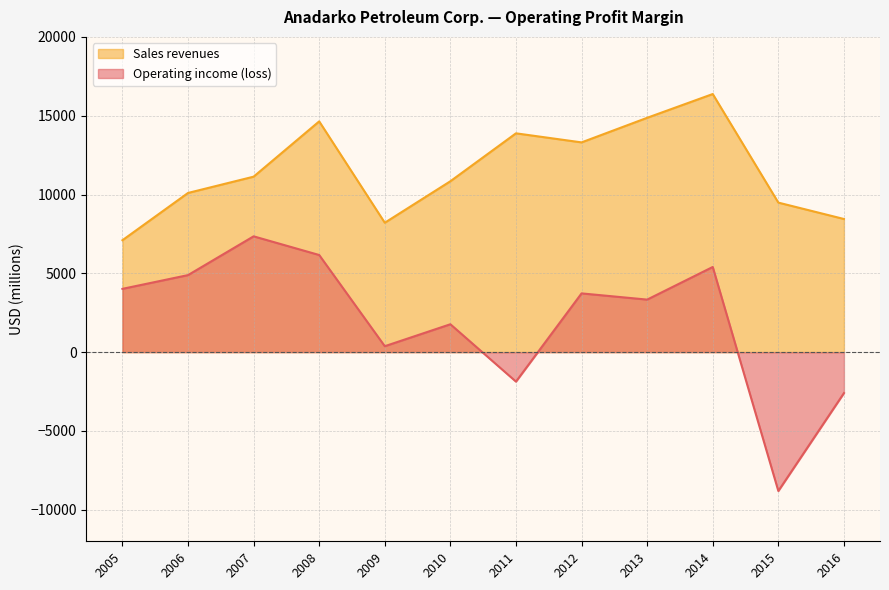

At which label does Sales revenues reach its minimum?

2005